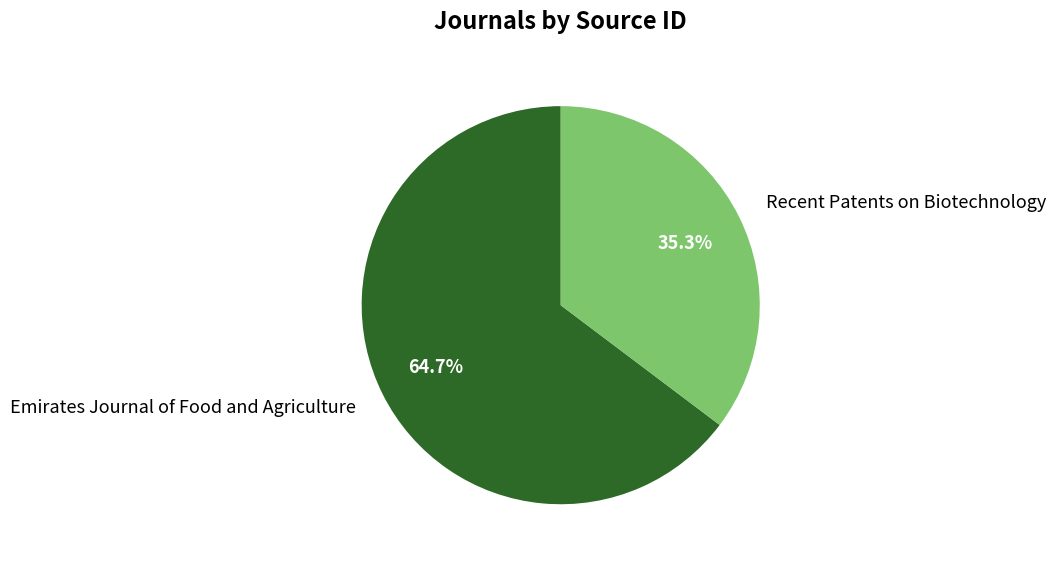

How much of the chart is everything except Recent Patents on Biotechnology?

64.7%